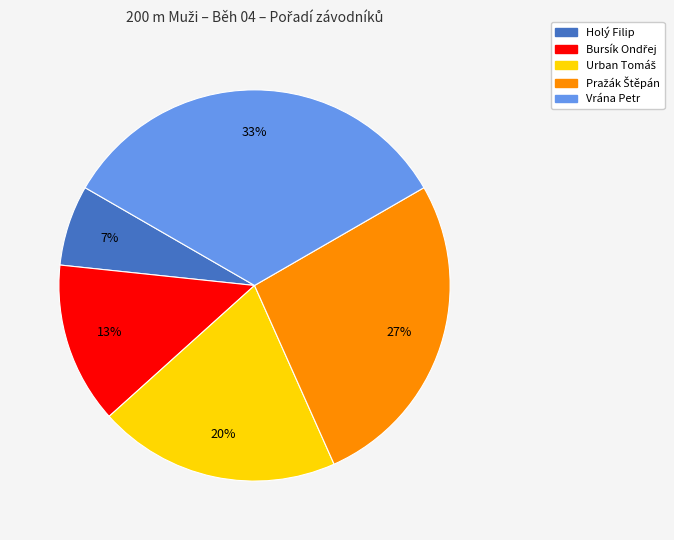

To the nearest percent, what percentage of the pie is Holý Filip?

7%